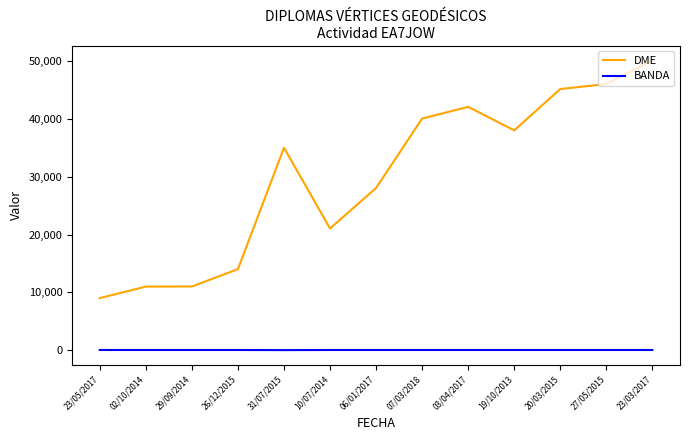

What is the approximate value of BANDA at 27/05/2015, to the nearest 5?

40